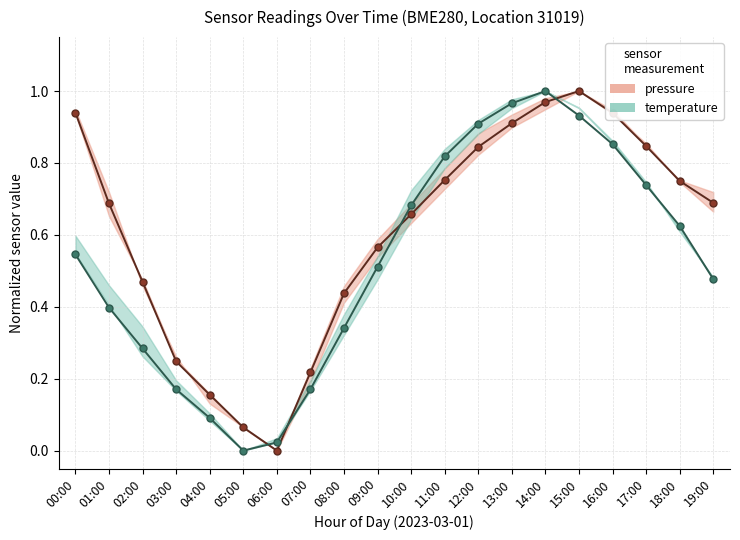

At which category does temperature reach its first local peak?

14:00